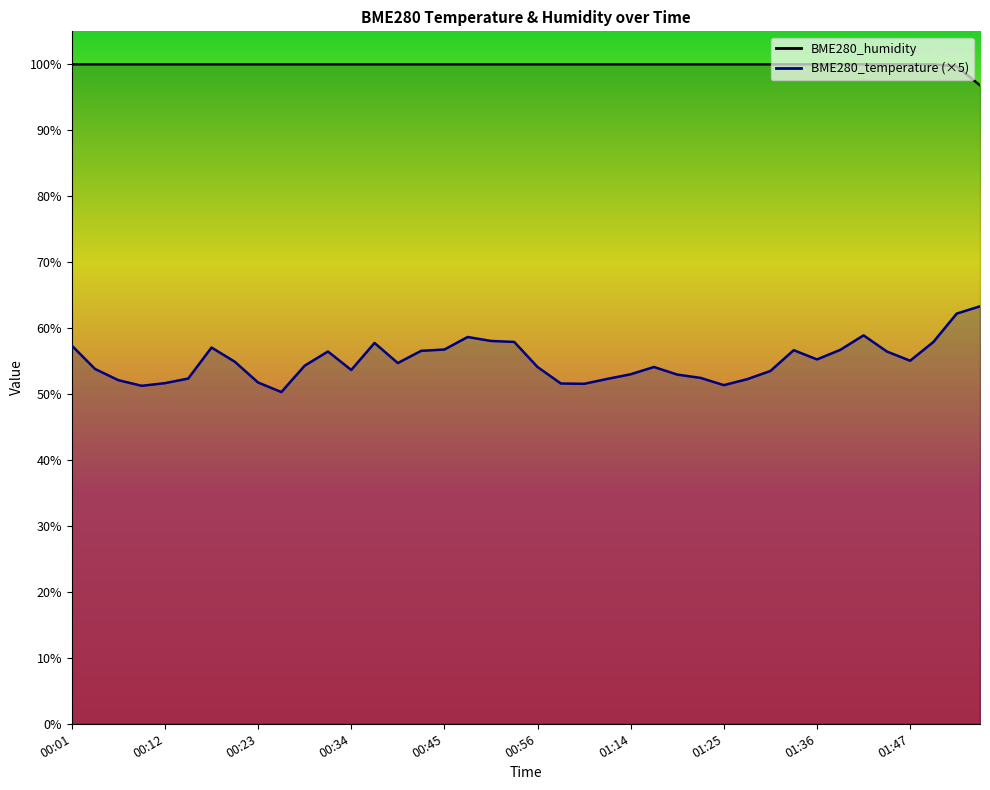

What value does the BME280_humidity series have at 00:01?

100.0